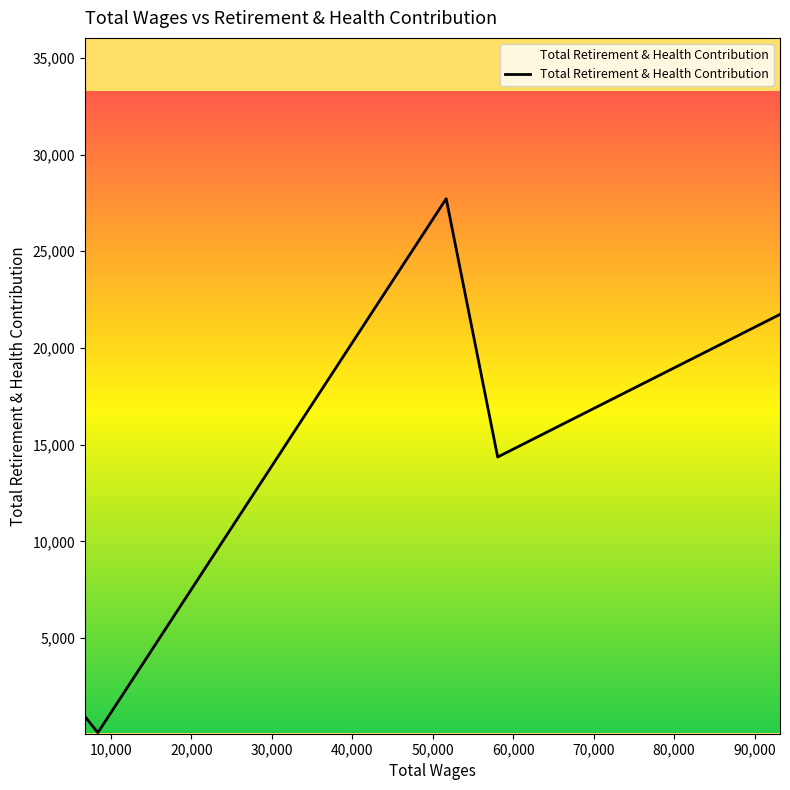

What is the maximum value shown in the chart?

27718